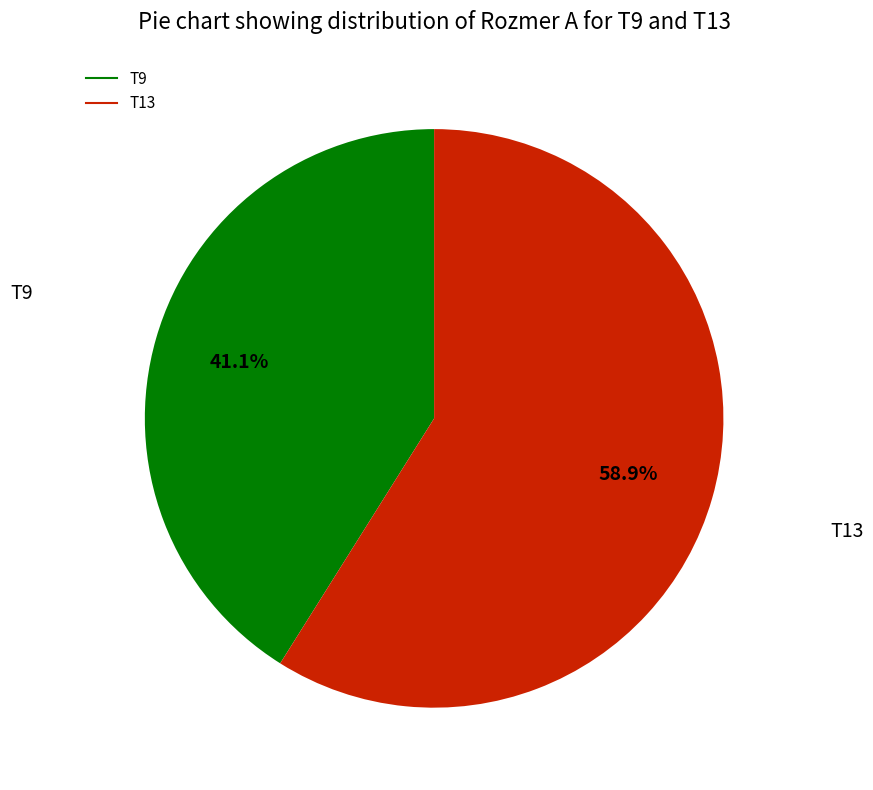

Combined, what portion of the pie is T13 and T9?

100.0%